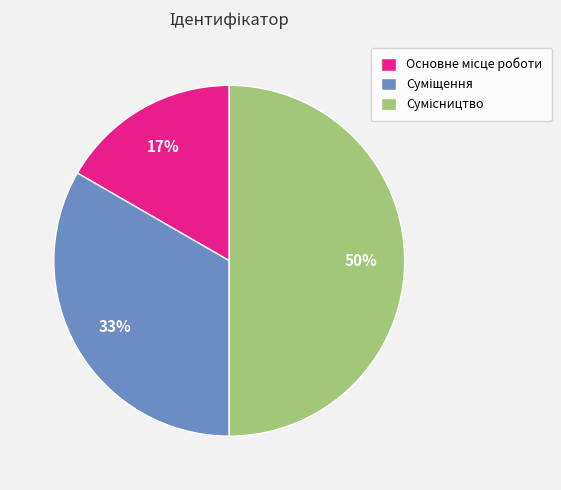

How many slices are in this pie chart?

3